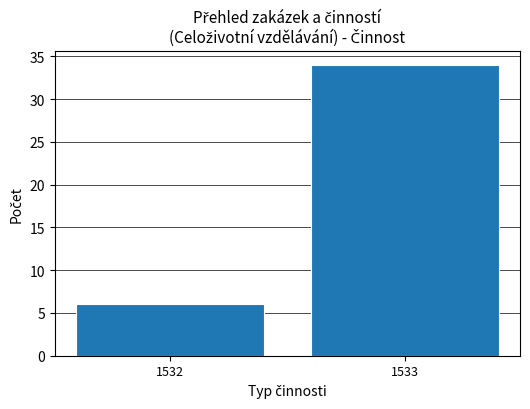

Reading left to right, what are all the values shown in this chart?

6	34